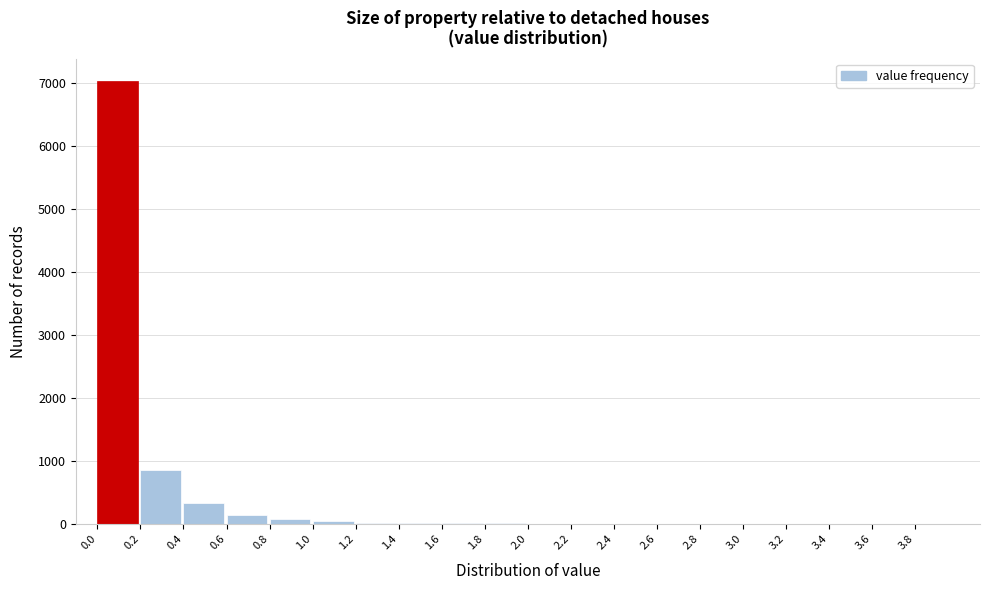

What is the ratio of the value at 0.2 to the value at 0.4?

2.5